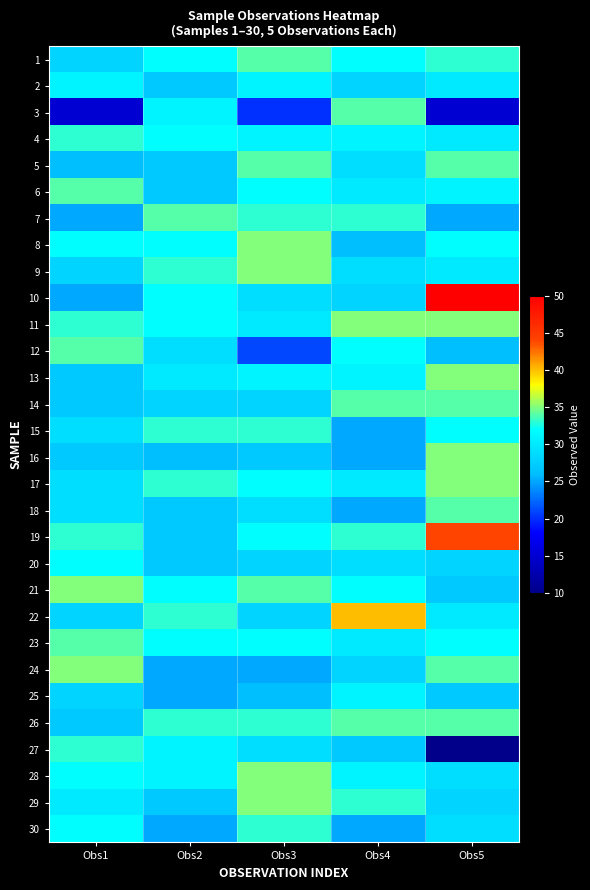

Which series has the largest total across all categories?

19